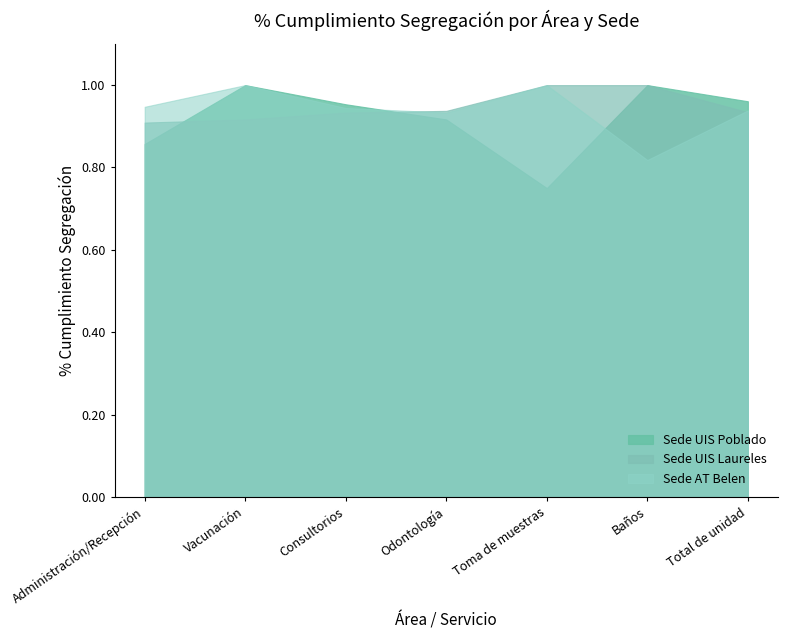

Which category has the lowest value in the Sede UIS Poblado series?

Toma de muestras